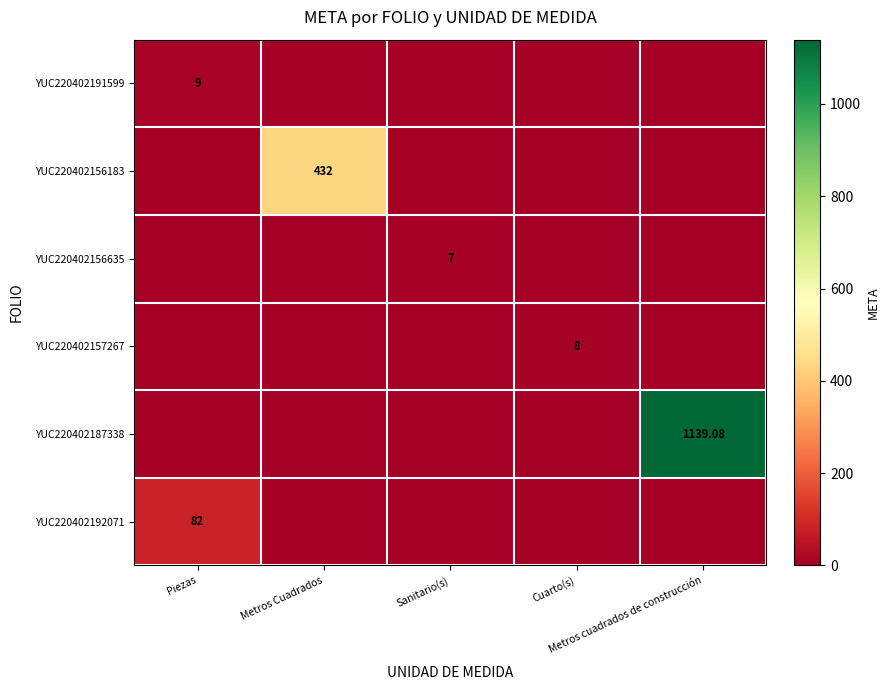

At which label does YUC220402156183 reach its peak?

Metros Cuadrados